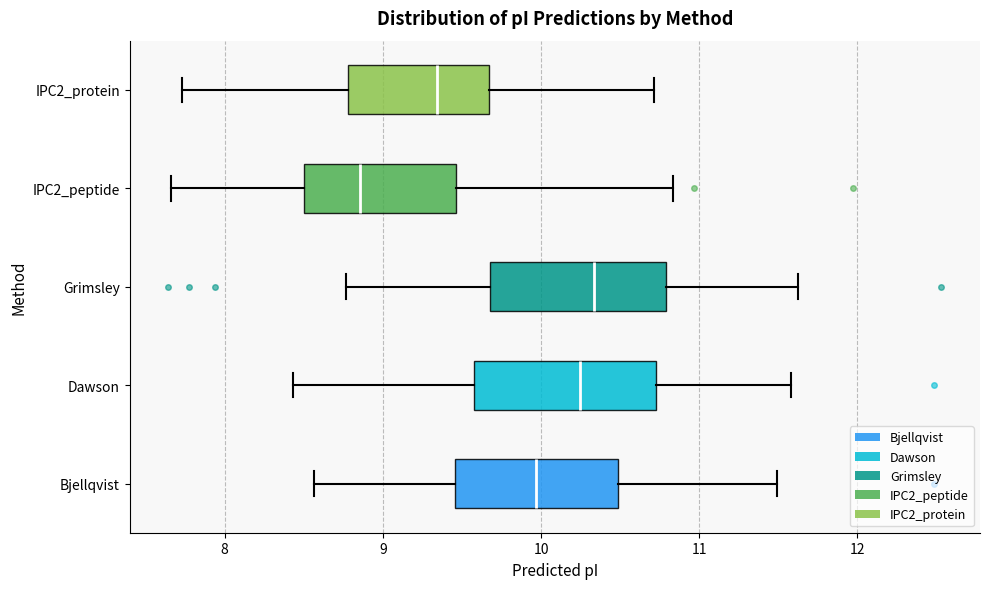

Reading bottom to top, transcribe this box plot: for each box, give where its median line is, the range the box spans, and where its two whiskers end, as read against the x-axis. The values are not printed on the chart, so give them approximately, as read against the axis.

Bjellqvist: median 10.0, box 9.5 to 10.5, whiskers 8.6 to 11.5
Dawson: median 10.2, box 9.6 to 10.7, whiskers 8.4 to 11.6
Grimsley: median 10.3, box 9.7 to 10.8, whiskers 8.8 to 11.6
IPC2_peptide: median 8.9, box 8.5 to 9.5, whiskers 7.7 to 10.8
IPC2_protein: median 9.3, box 8.8 to 9.7, whiskers 7.7 to 10.7